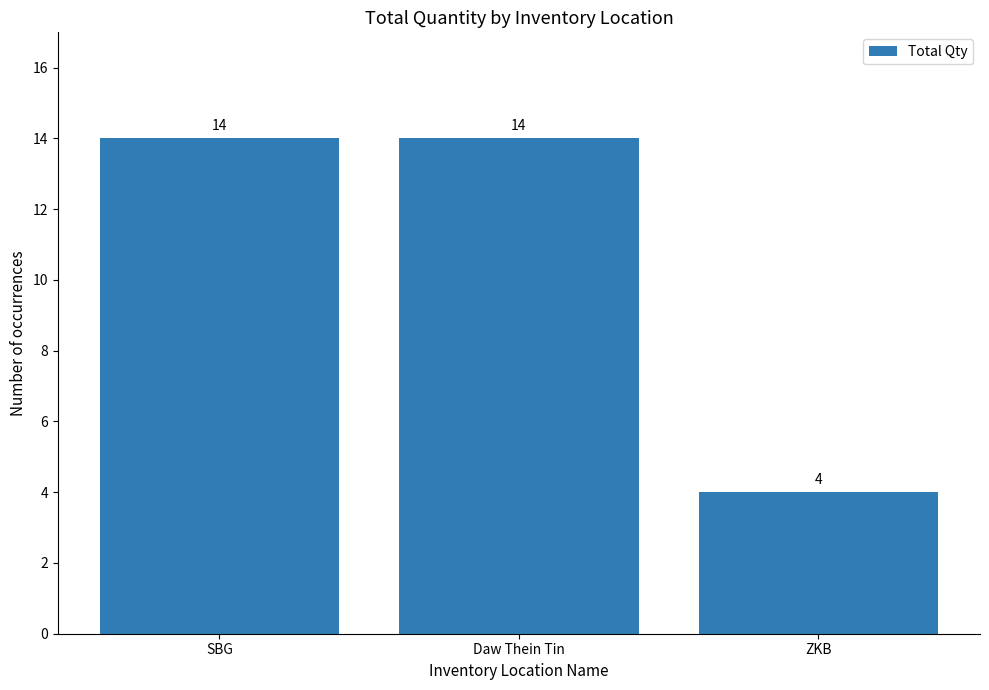

Approximately how many times larger is the value at SBG compared to ZKB?

3.5